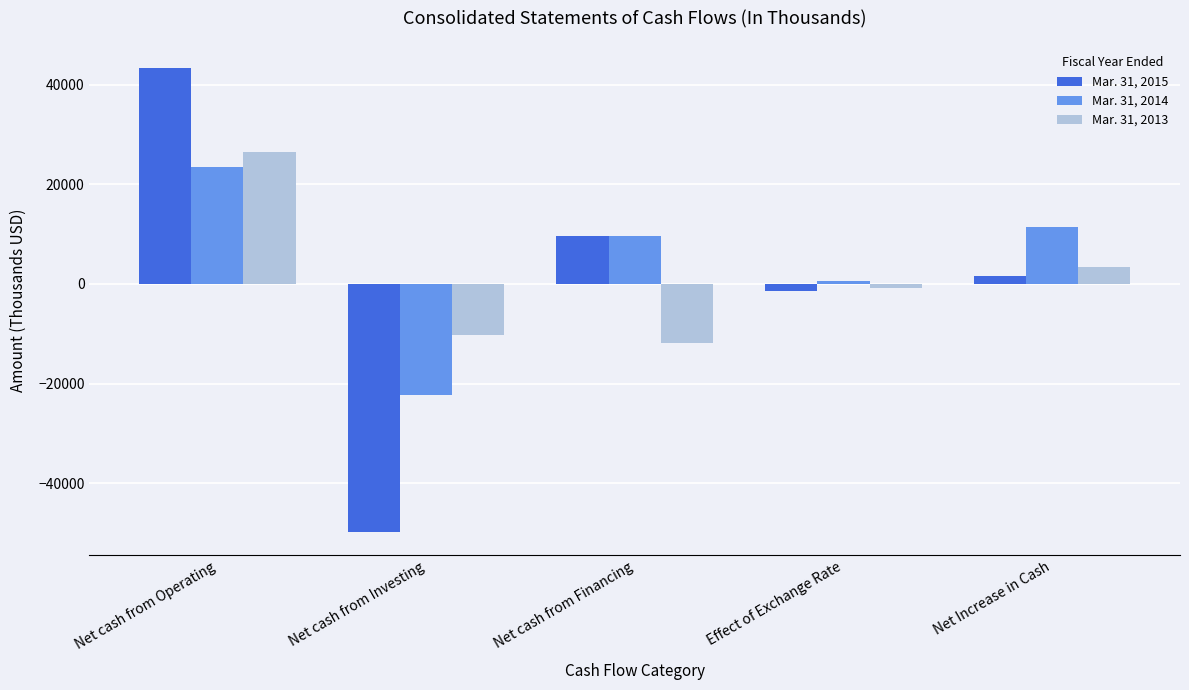

List the series in order of their overall mean, highest first.

Mar. 31, 2014, Mar. 31, 2013, Mar. 31, 2015